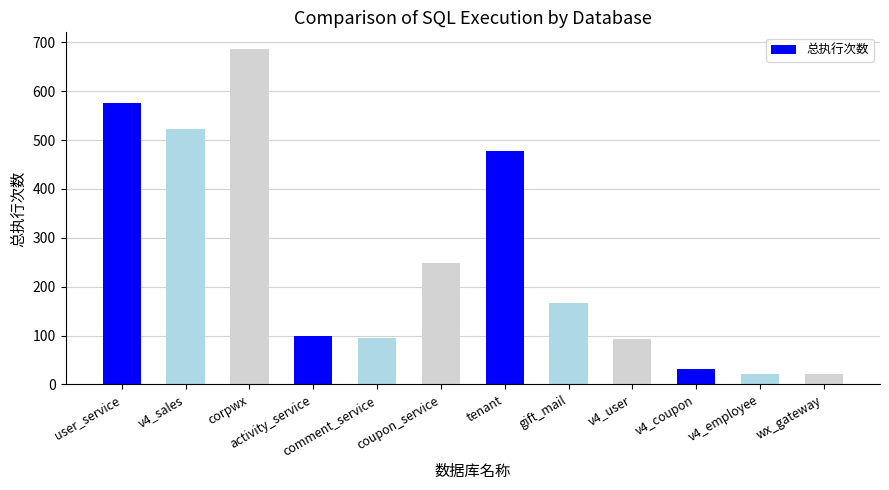

What is the difference between the values at comment_service and v4_employee?

73